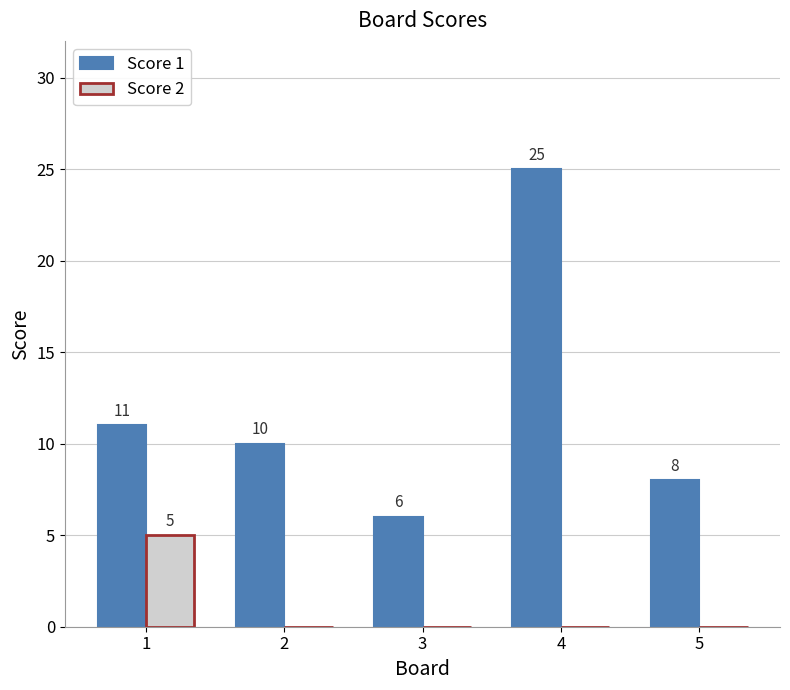

What is the greatest value displayed?

25